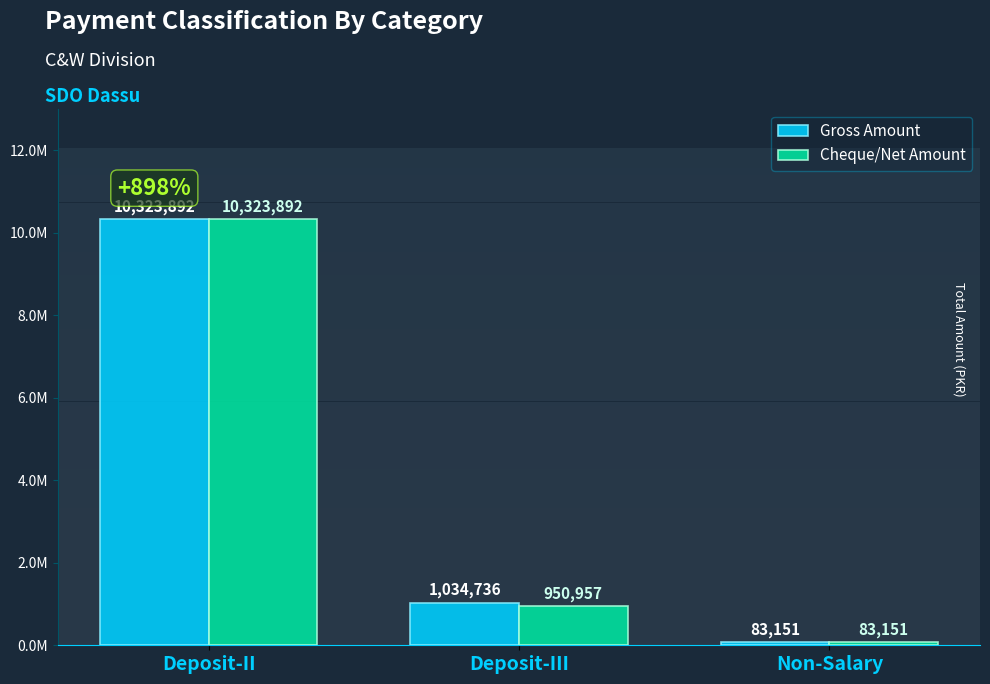

Does the chart contain stacked bars?

No